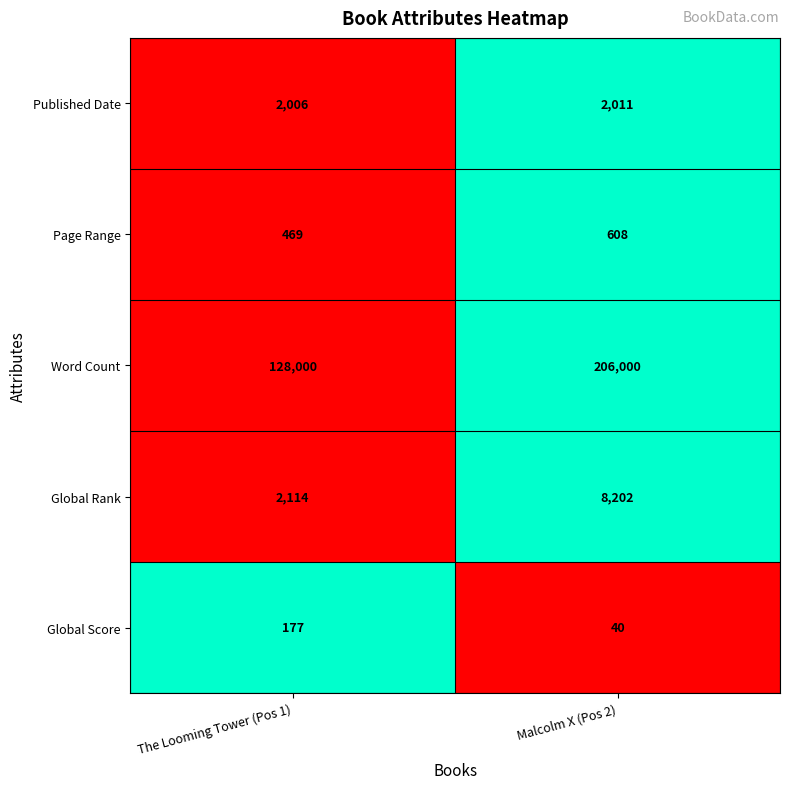

Which series has the widest spread of values?

Word Count